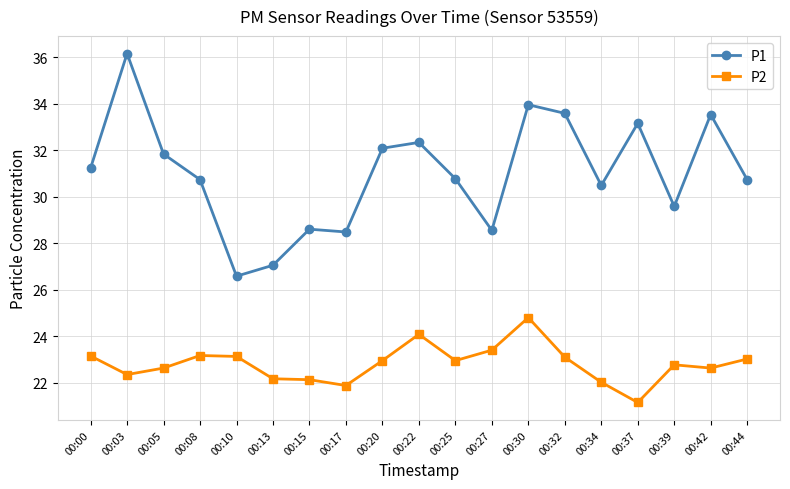

What is the difference between the P2 values at 00:34 and 00:32?

1.1